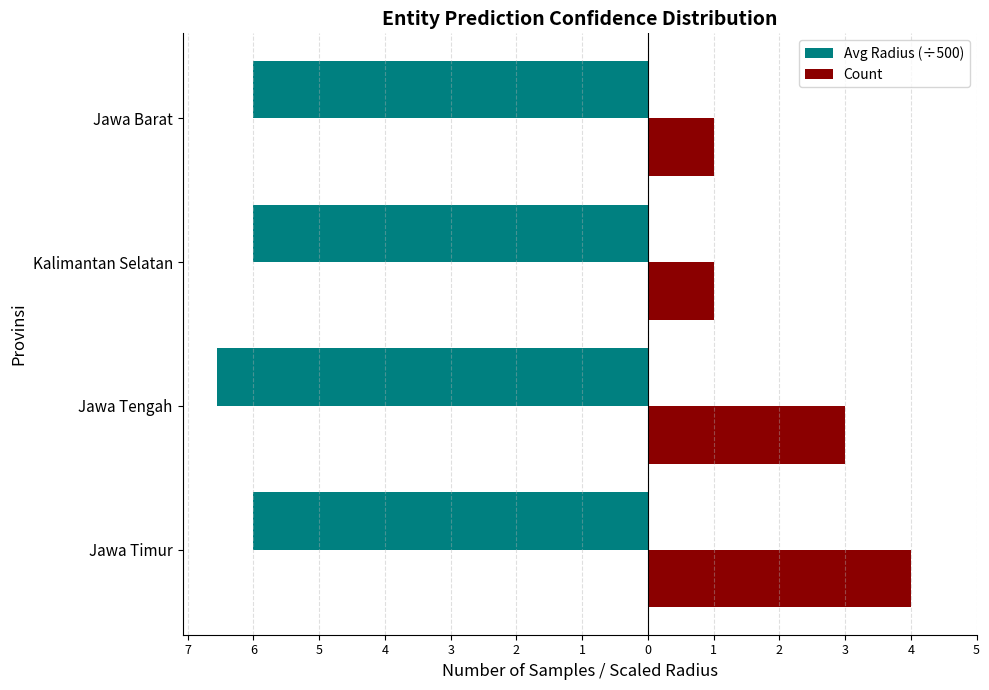

What is the value of the Avg Radius (÷500) bar at the 3rd from the left?

-6.0